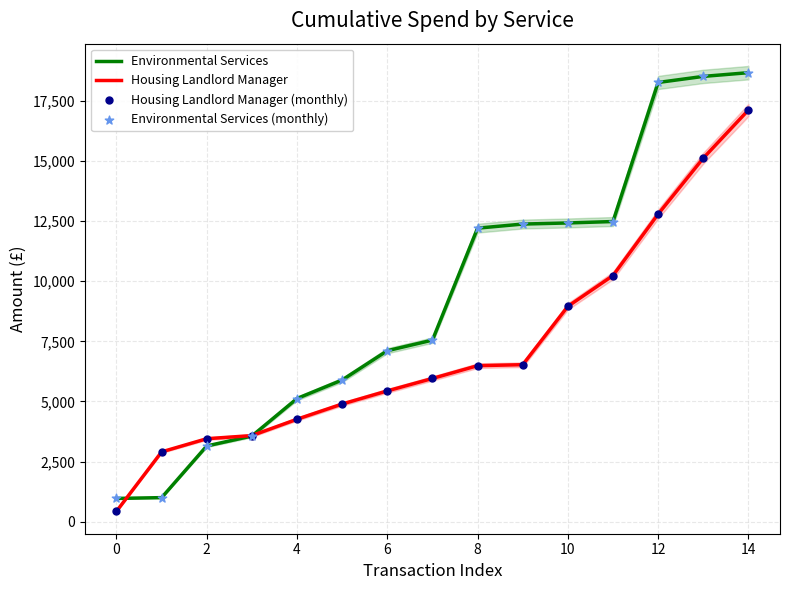

What are all the series names shown in the legend?

Environmental Services, Housing Landlord Manager, Housing Landlord Manager (monthly), Environmental Services (monthly)